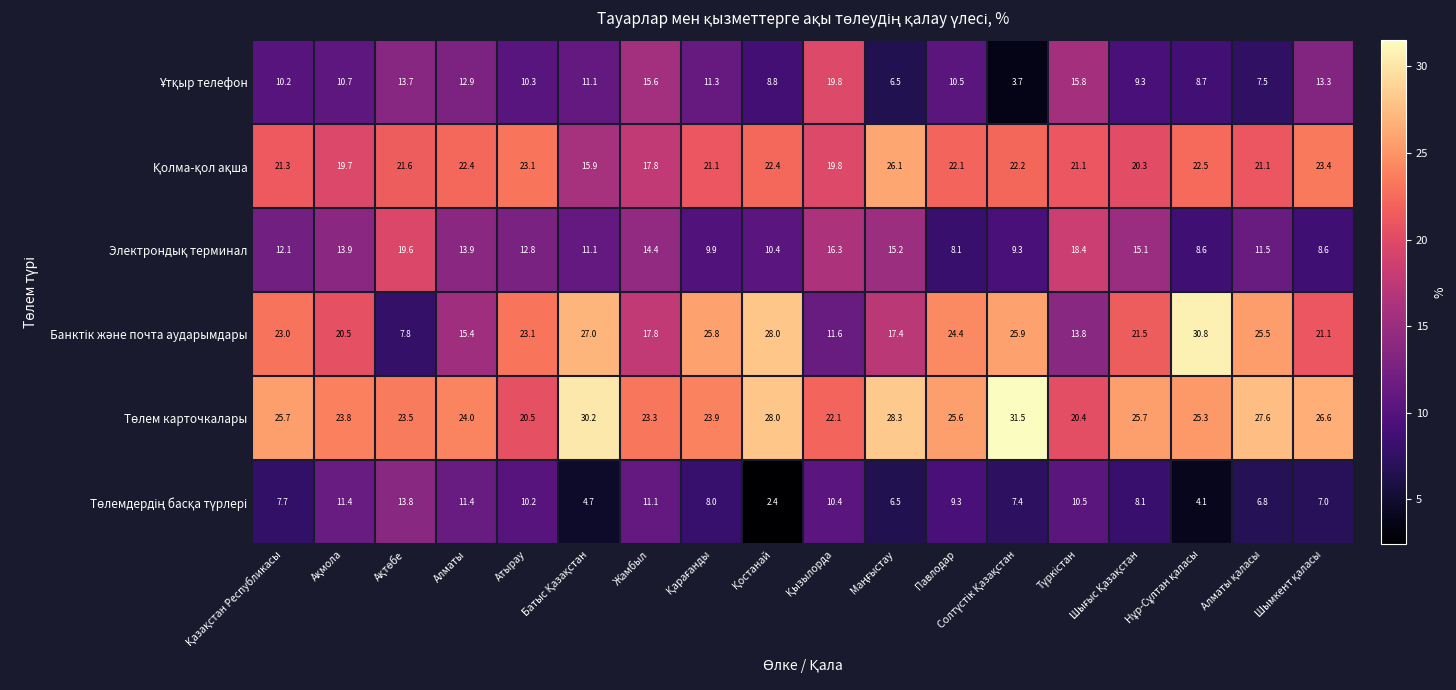

What is the minimum value shown in the chart?

2.4